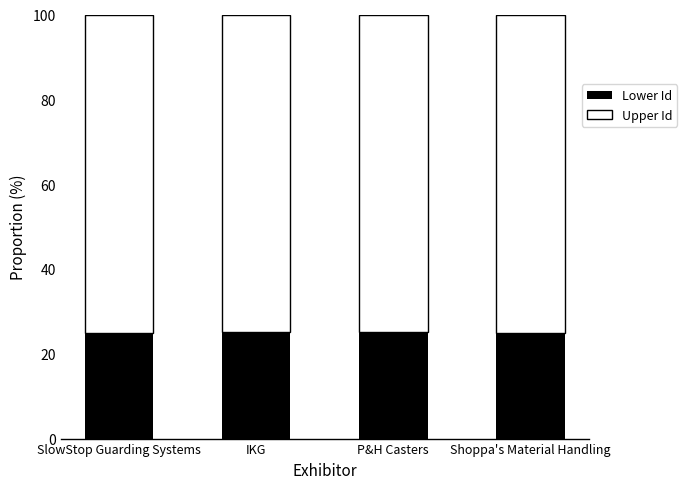

True or false: Lower Id has a value of 25.1 at P&H Casters.

True